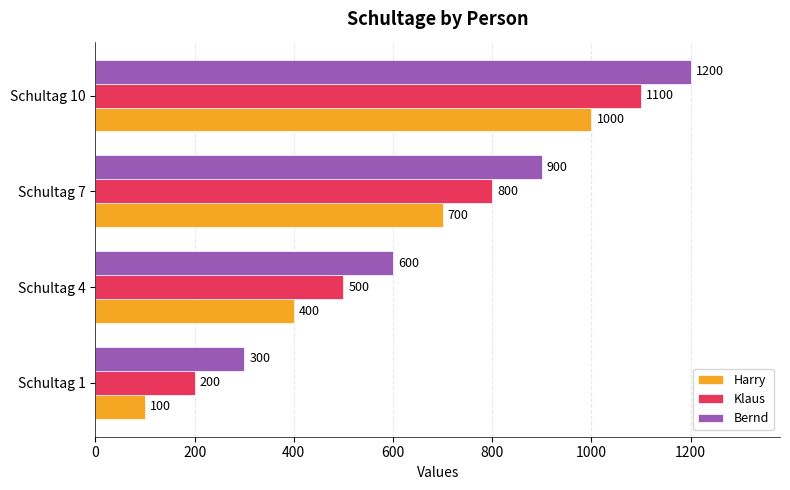

What is the minimum value shown in the chart?

100